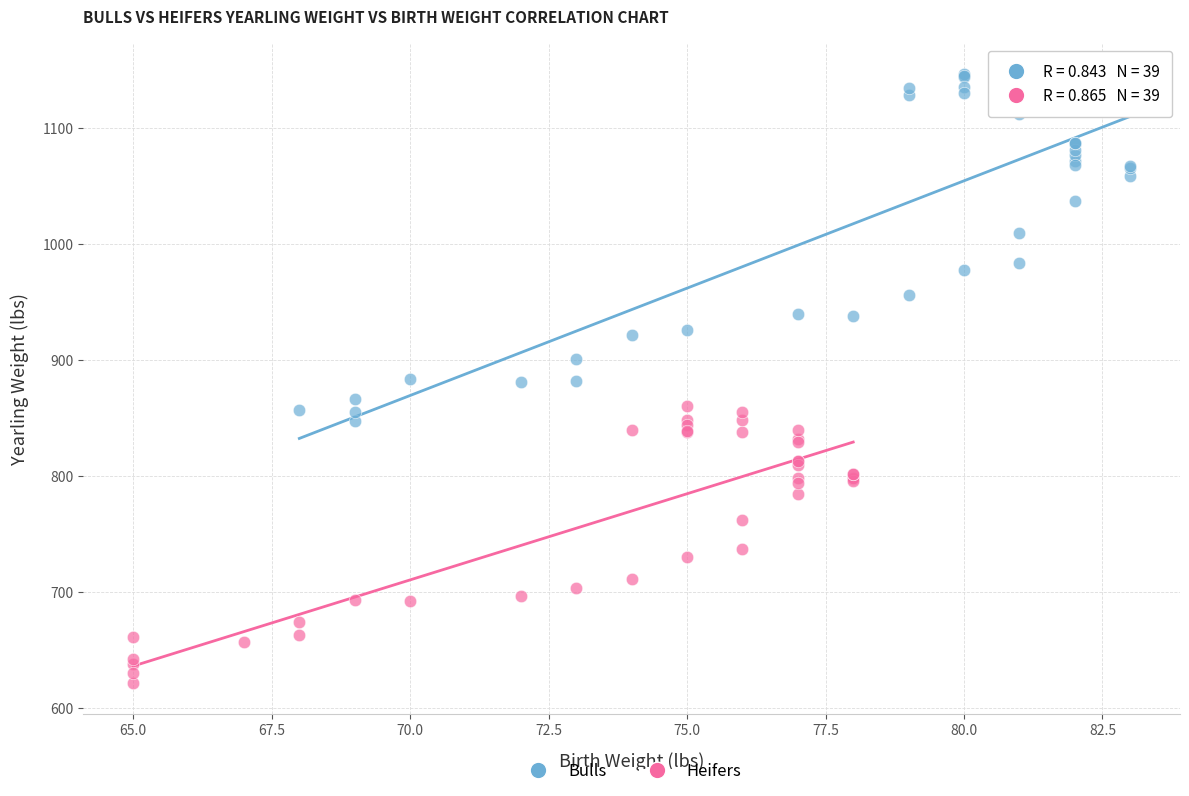

Which series reaches the maximum Y coordinate?

Bulls